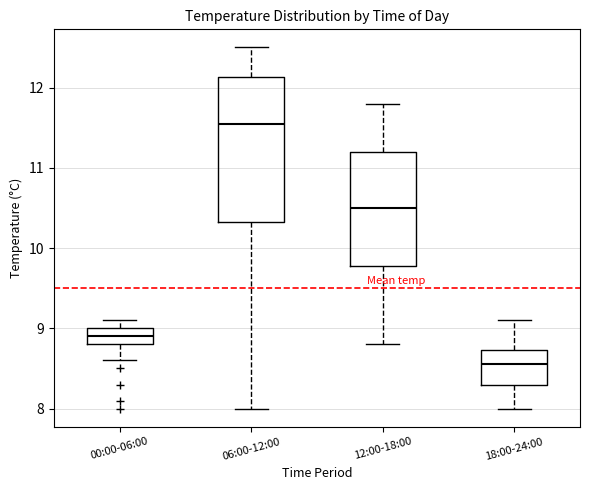

Comparing the boxes themselves (not the whiskers), which one is the tallest?

06:00-12:00